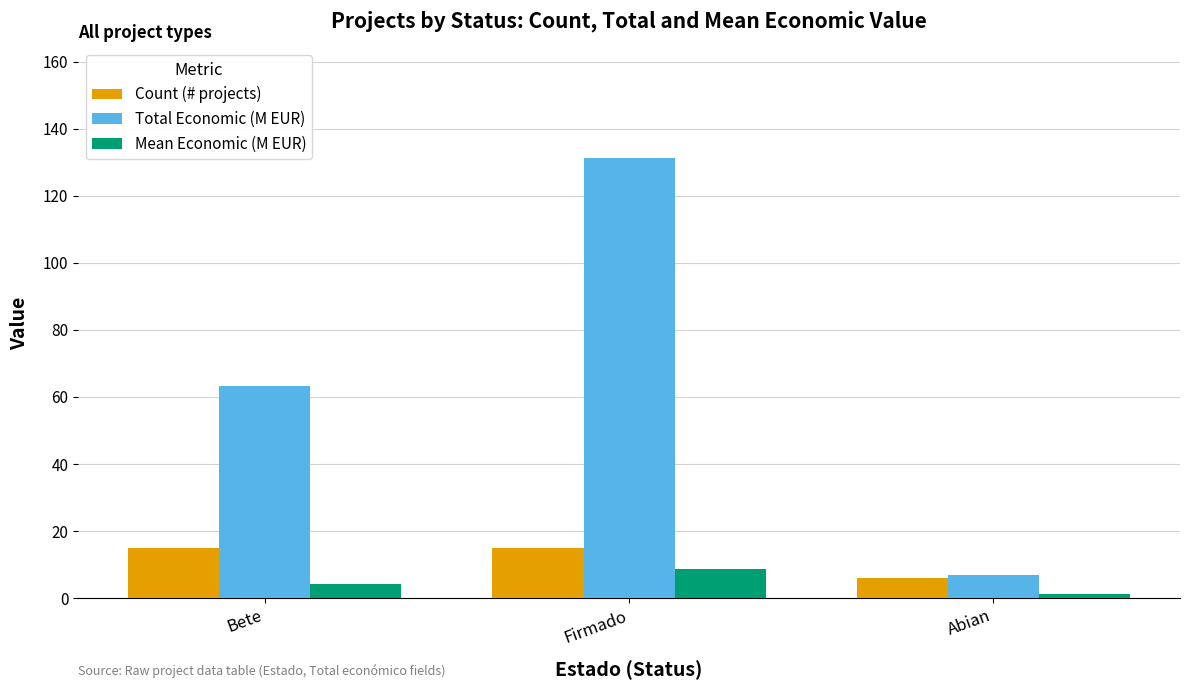

How many bars are there in each group?

3